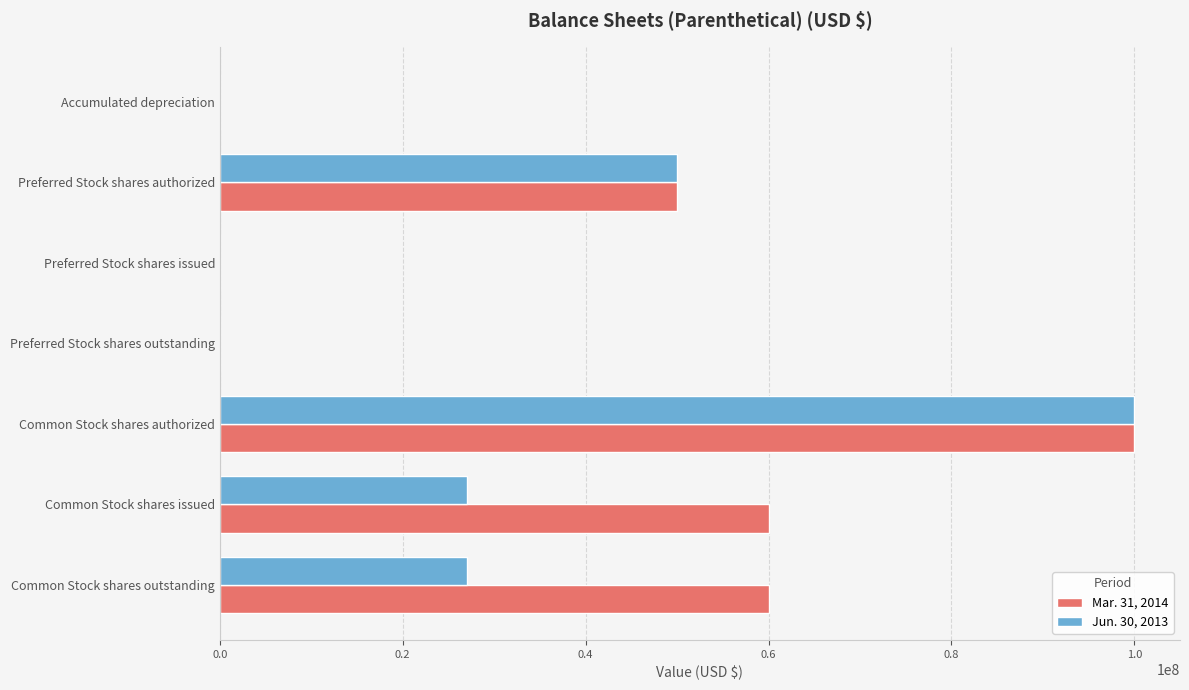

True or false: Jun. 30, 2013 has a value of 15899329 at Common Stock shares issued.

False